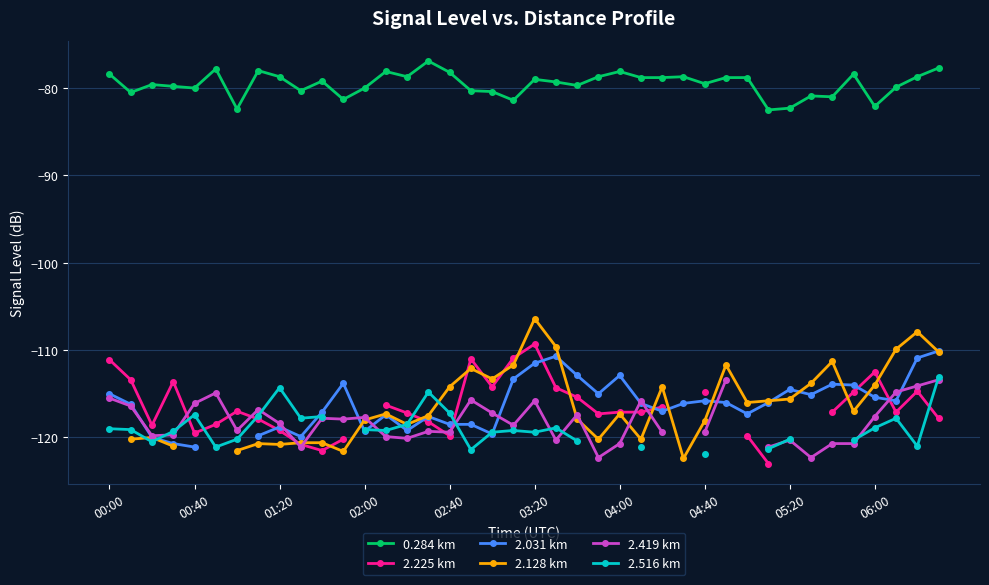

What is the value of the 0.284 km point at the 1st from the left?

-78.4